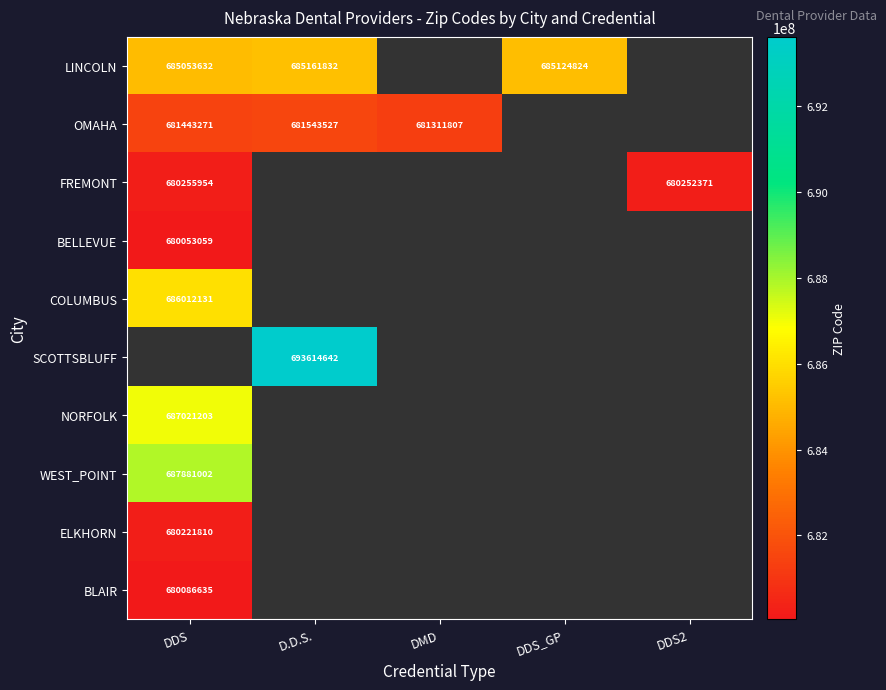

What is the spread (max minus min) of values at D.D.S.?

12071115.0